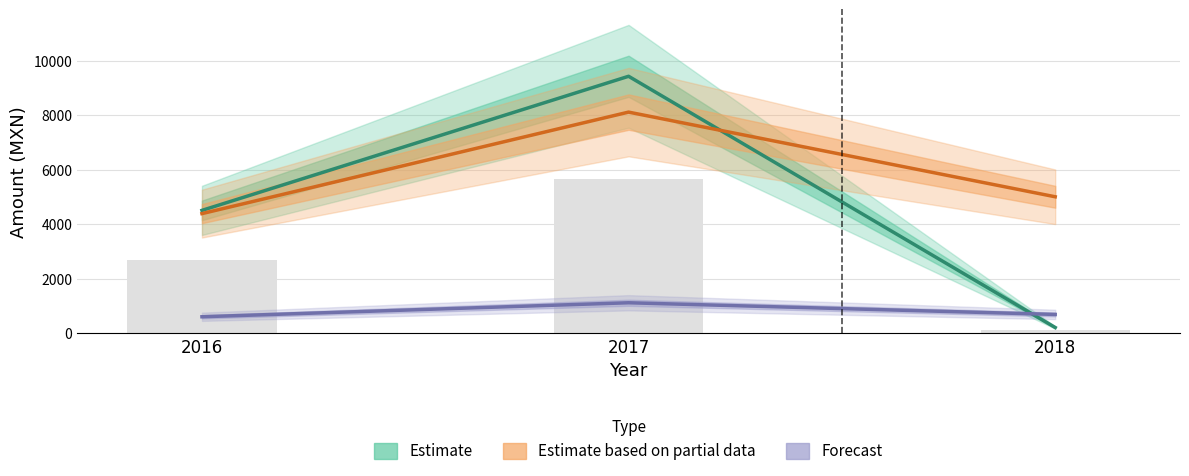

At which label is tender_value closest to 4823?

2016